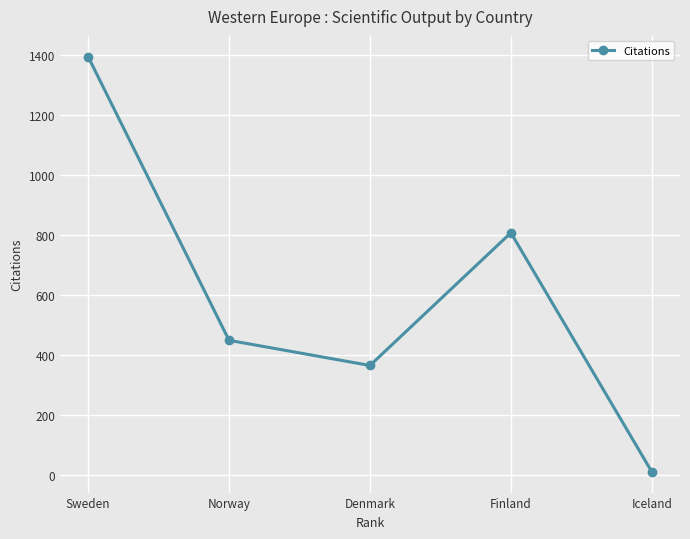

True or false: the data shows 1396 at Sweden.

True